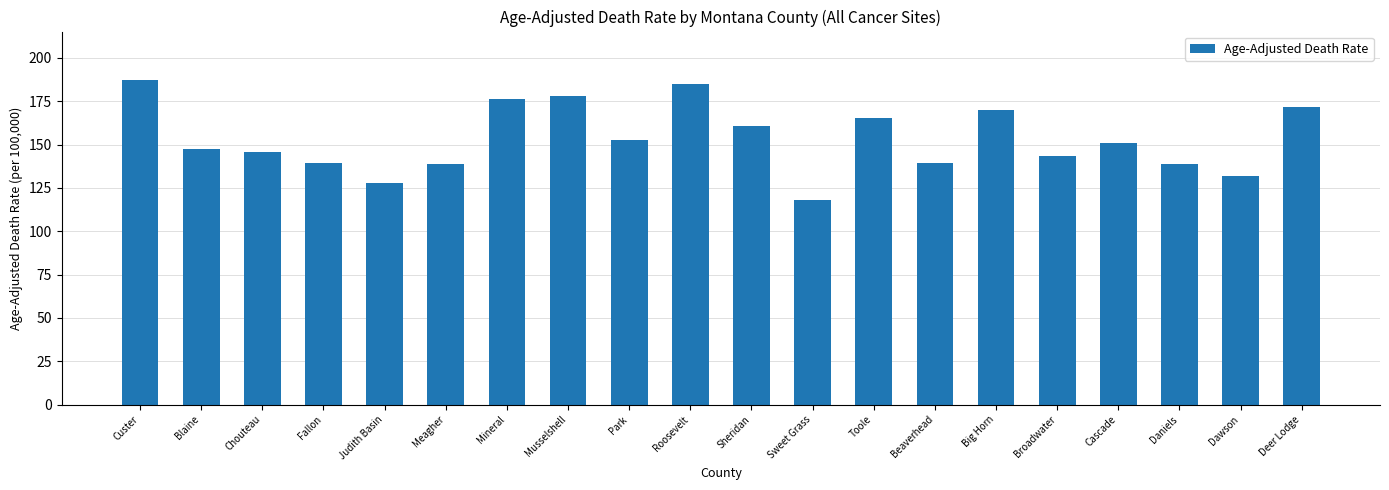

Which has a higher value, Deer Lodge or Dawson?

Deer Lodge